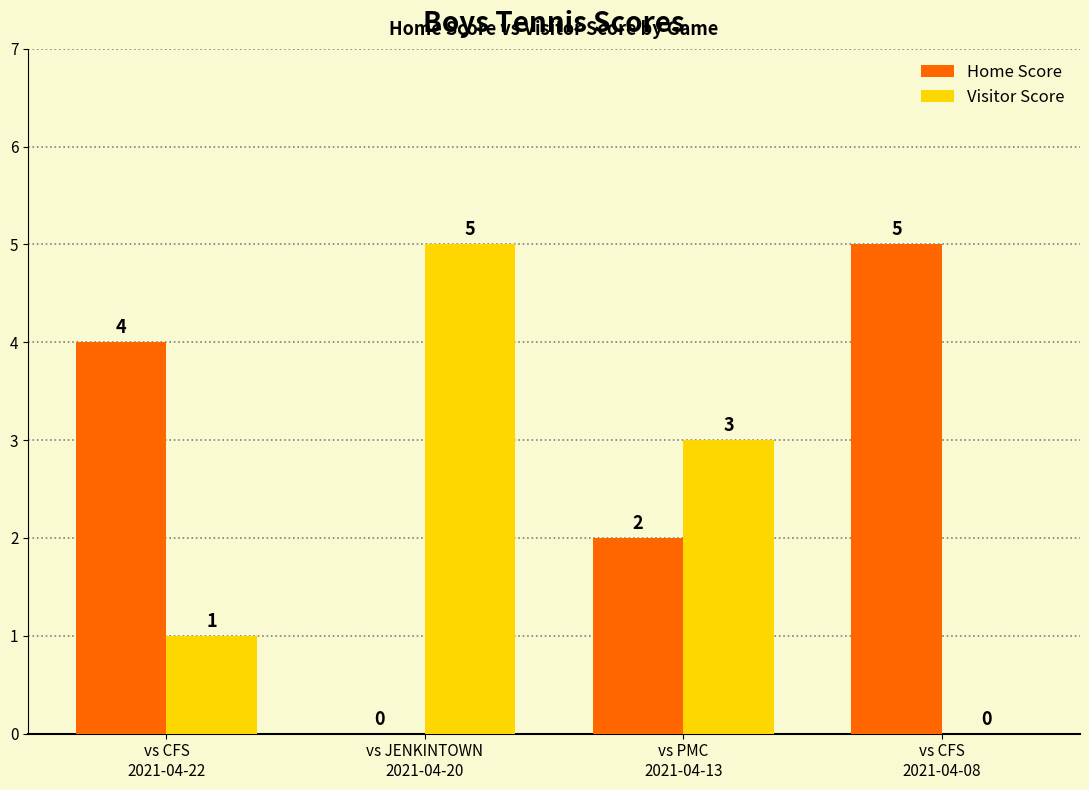

What is the sum of all Visitor Score values?

9